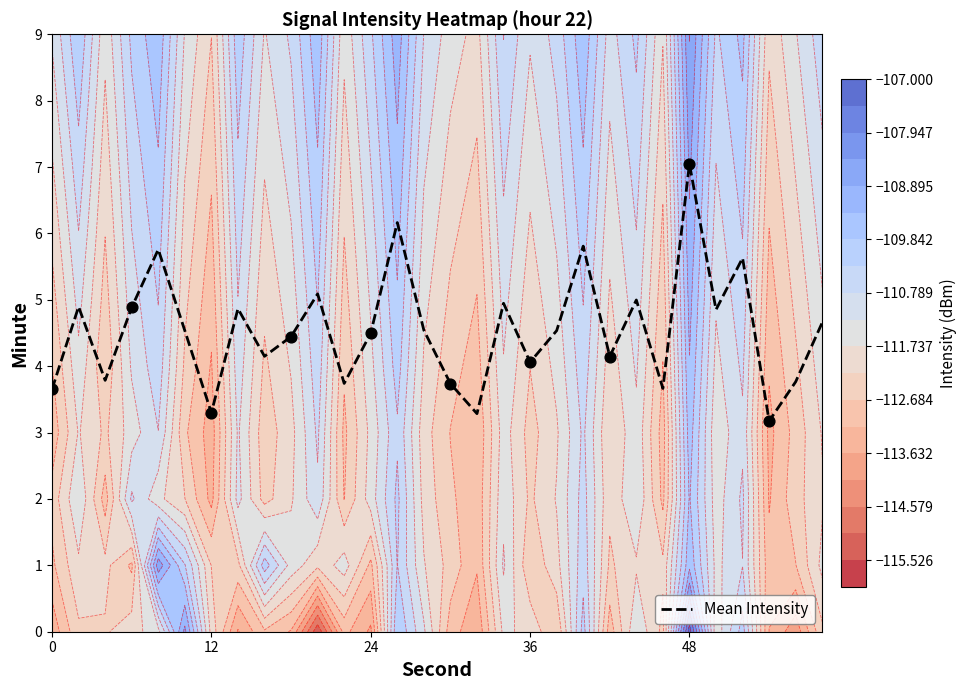

What is the smallest value displayed?

3.2